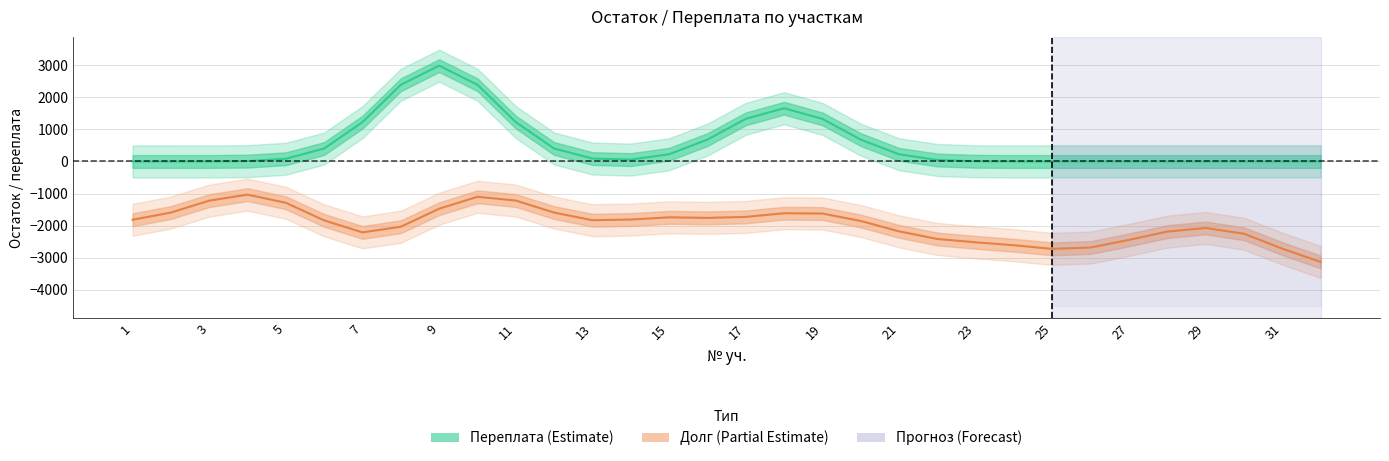

Rank the series by their average value, from lowest to highest.

Долг (partial estimate), Переплата (estimate)